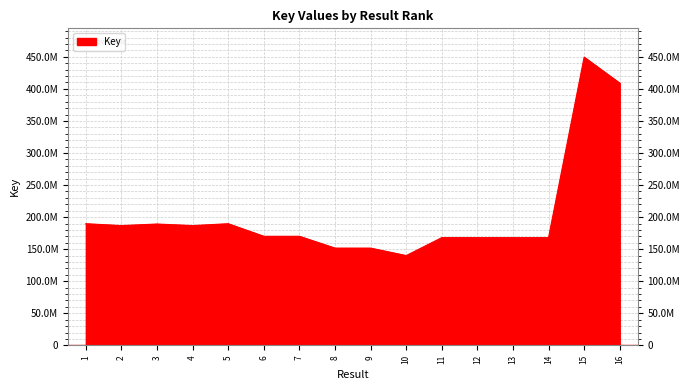

Does the chart have visible grid lines?

Yes